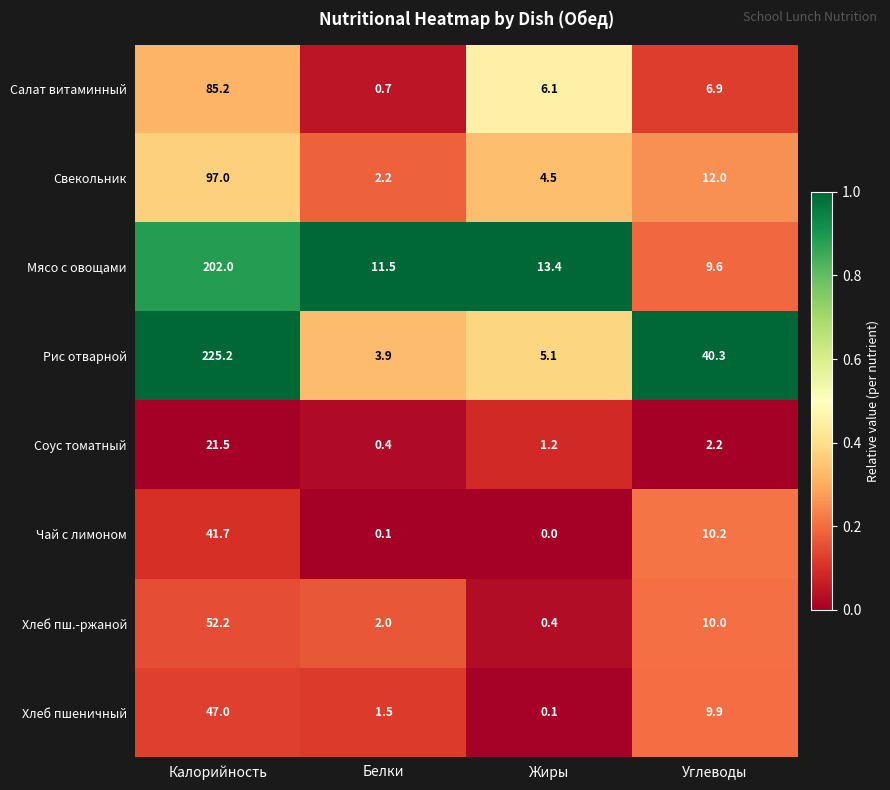

What is the difference between the maximum and second lowest values in the Свекольник series?

92.5